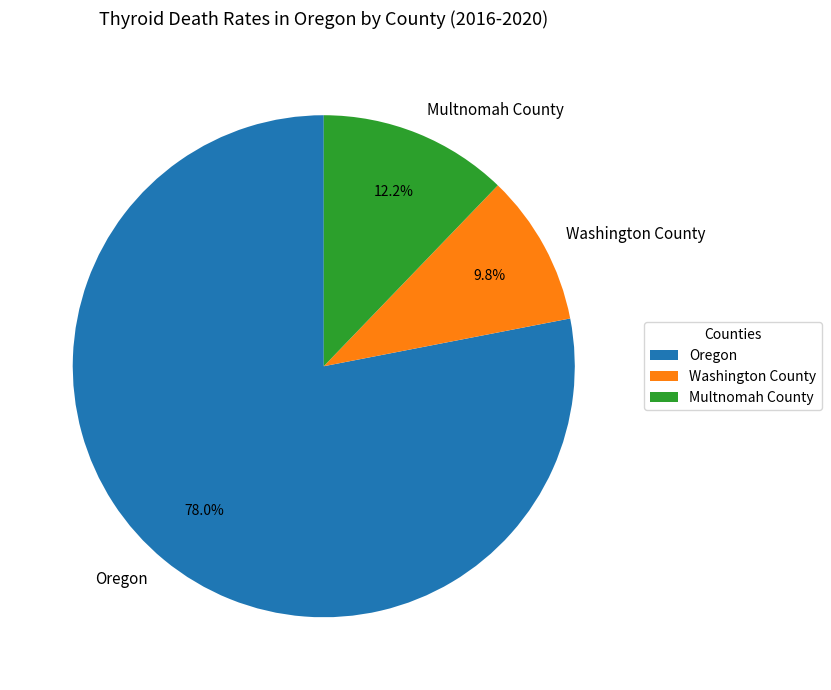

True or false: Washington County accounts for 10% of the total.

True